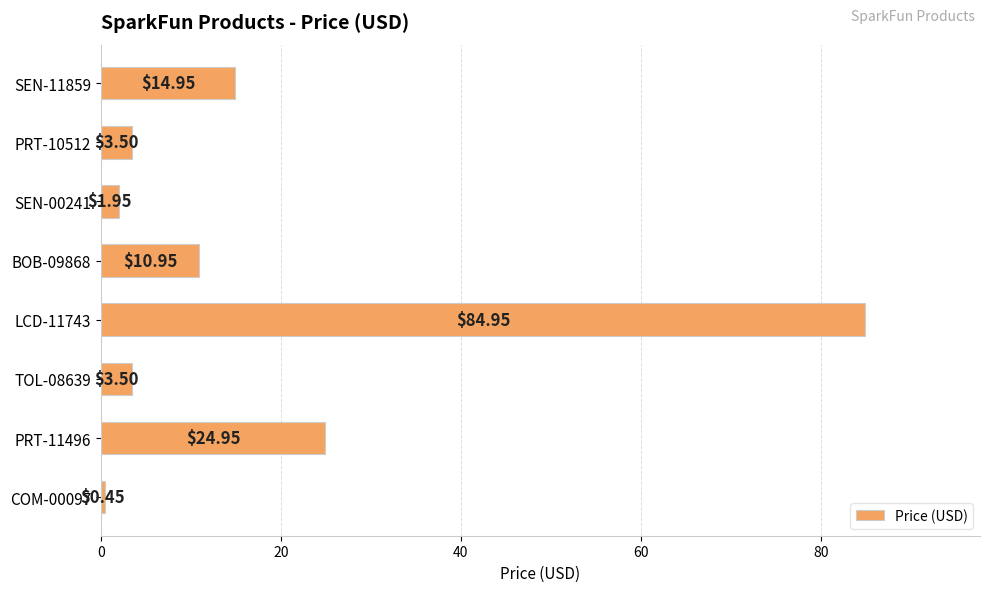

What is the sum of all values?

145.2